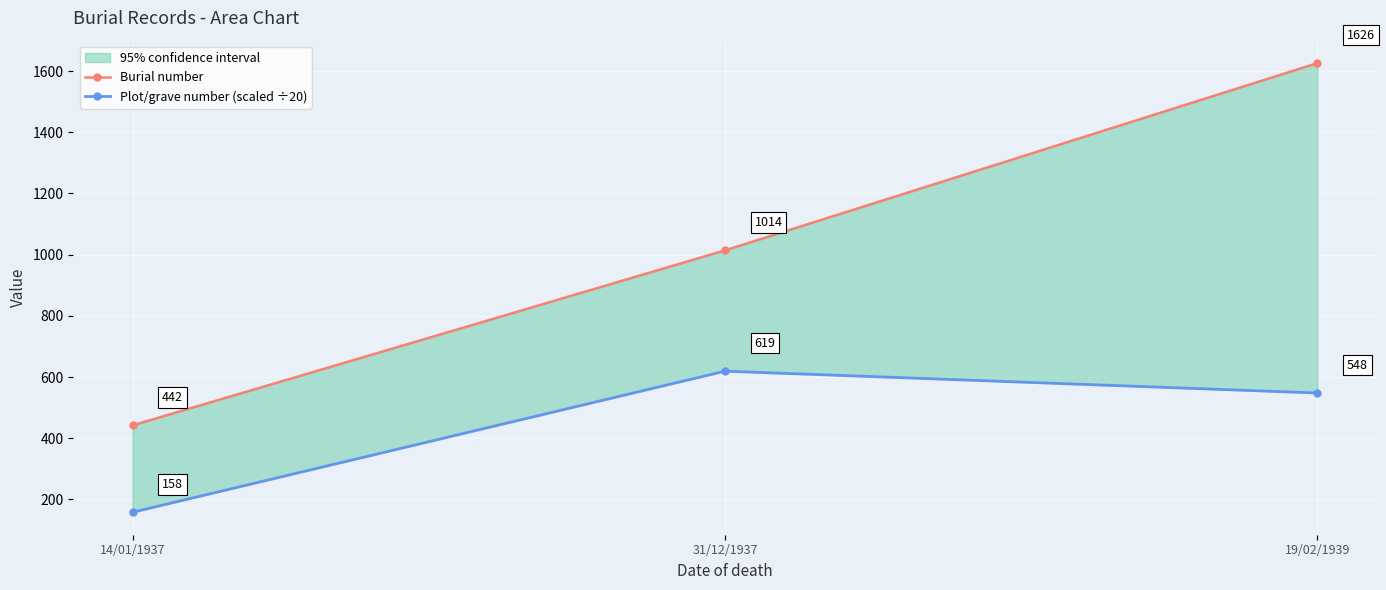

What position from the right is 14/01/1937?

3